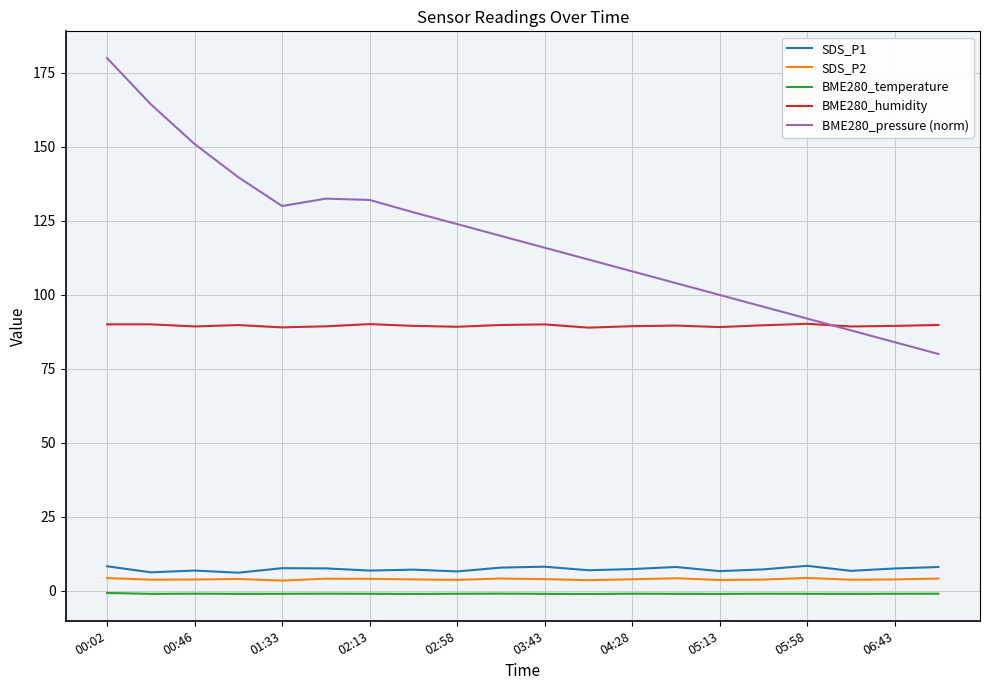

True or false: BME280_pressure (norm) and BME280_temperature intersect in this chart.

False